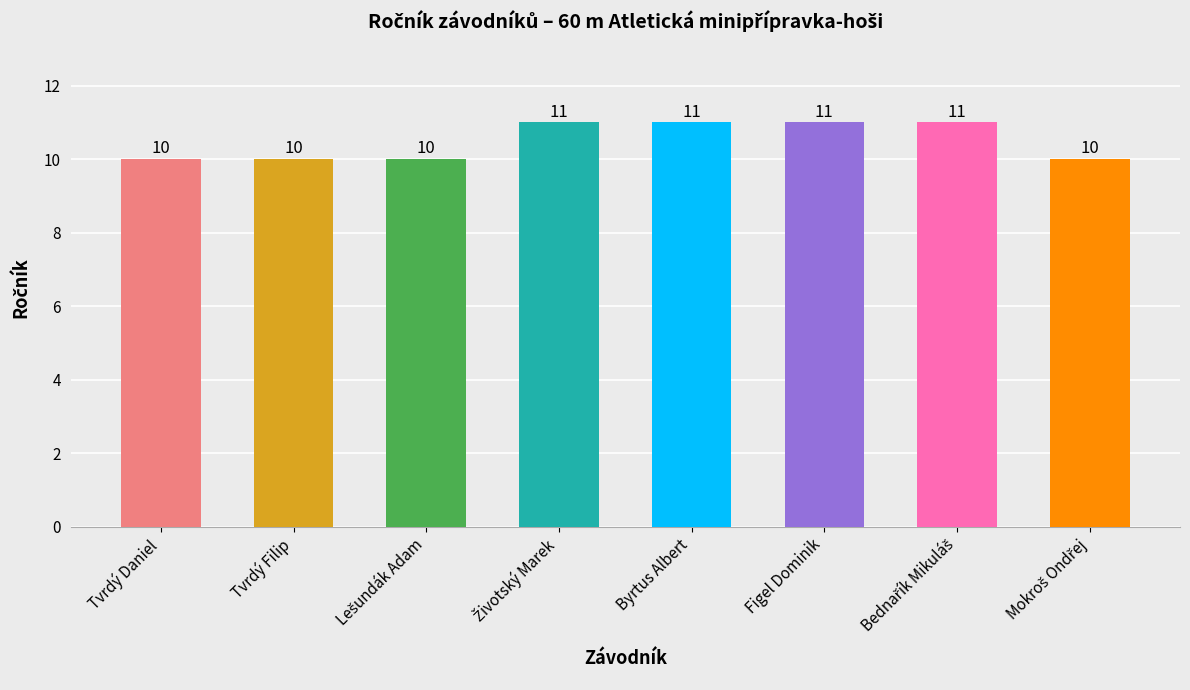

What is the value of the 6th bar from the left?

11